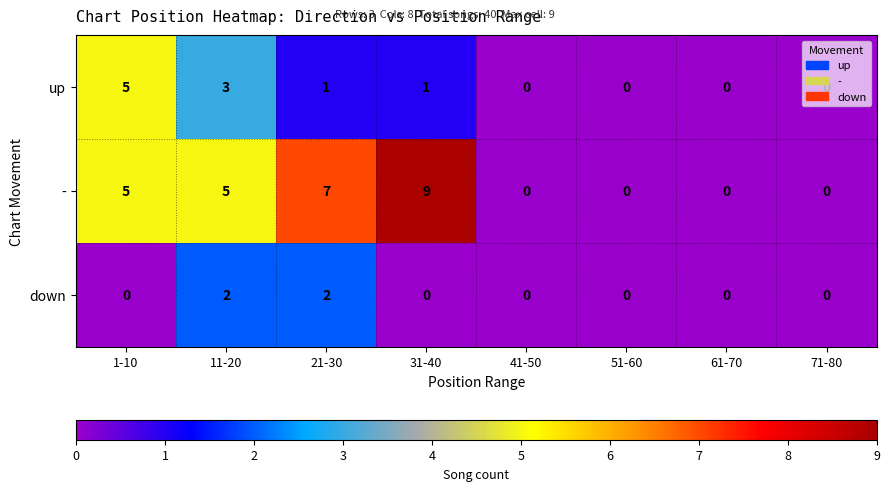

What is the highest value of the - series?

9